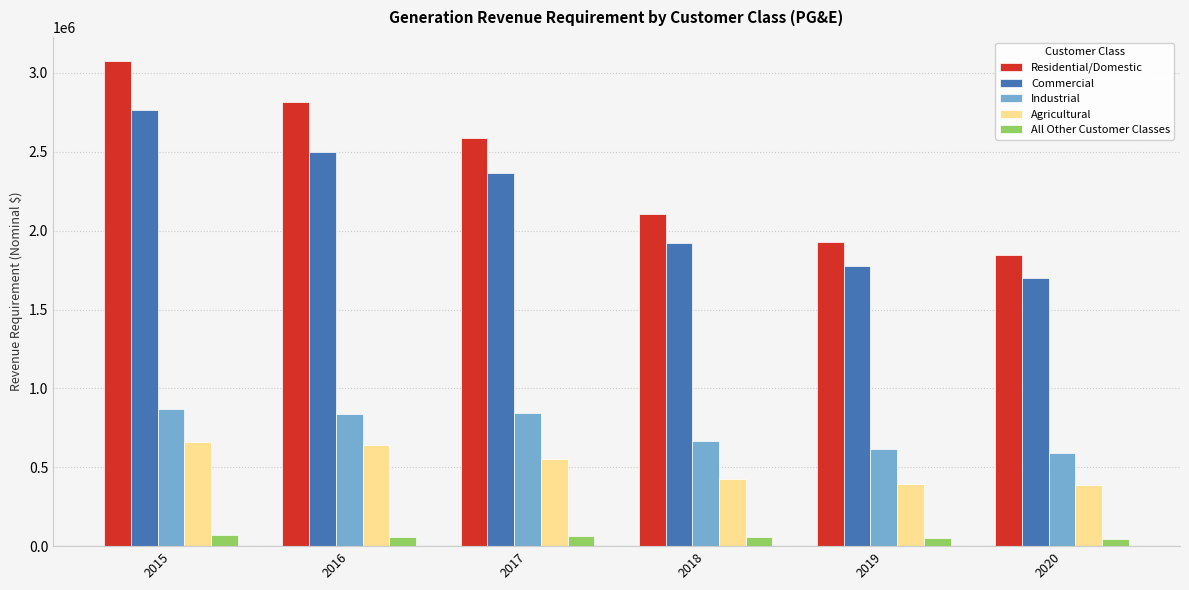

Is it true that Commercial equals 1774869.2 at 2019?

True